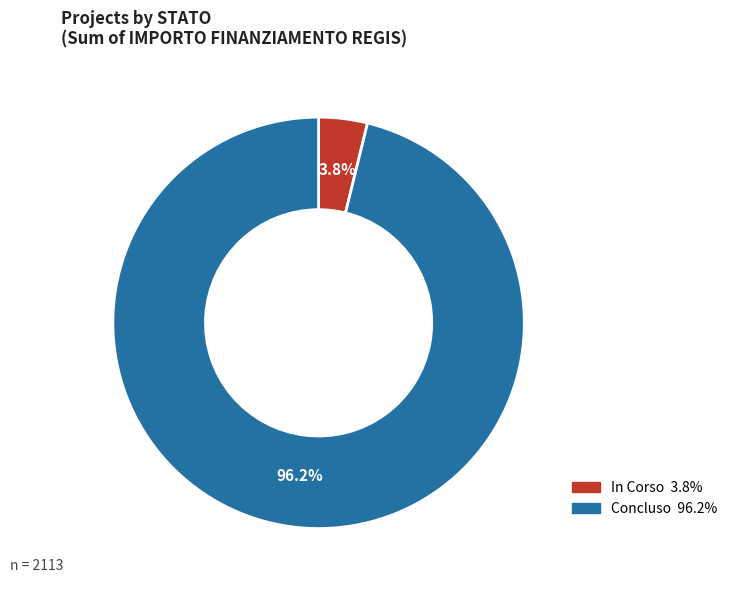

What is the largest slice in the pie chart?

Concluso